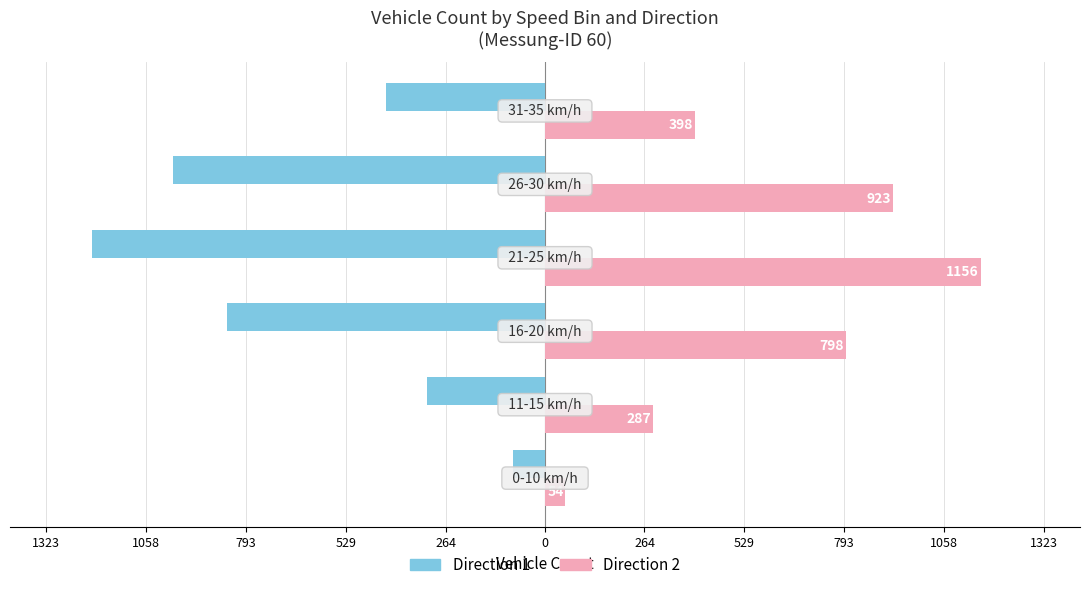

What are all the series names shown in the legend?

Direction 1, Direction 2